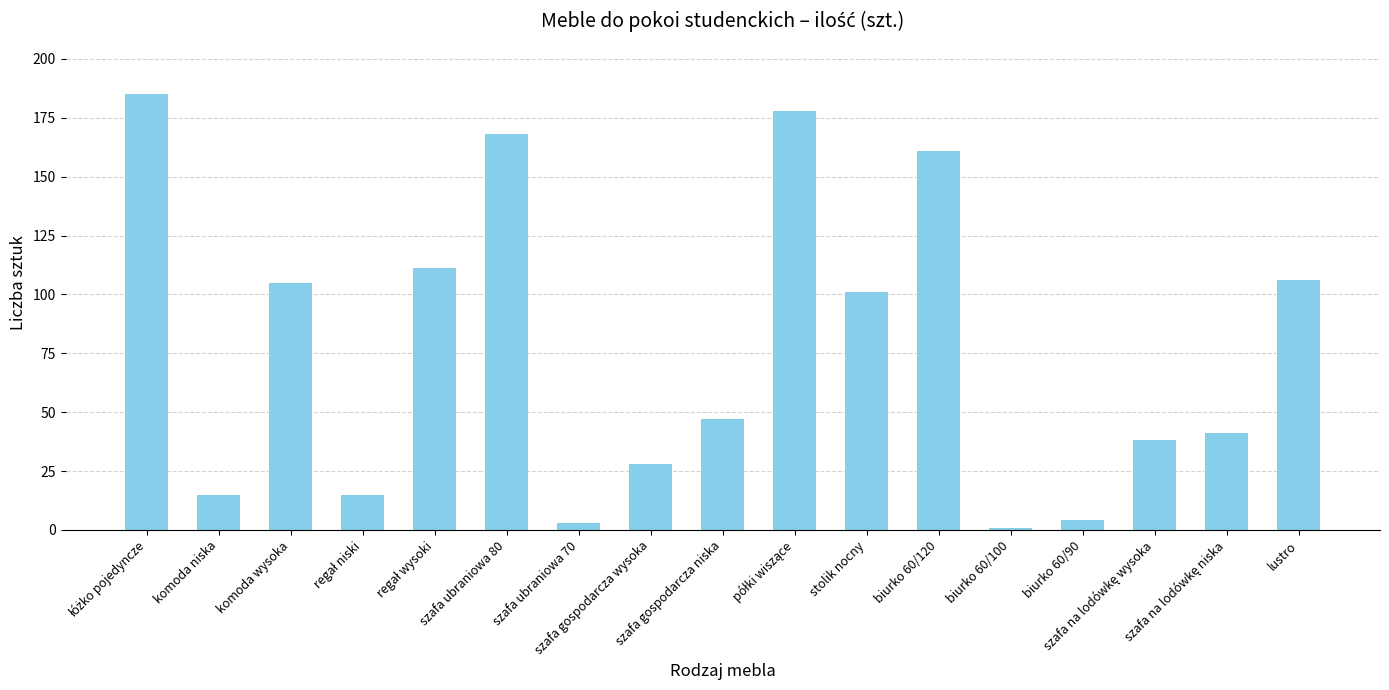

What position from the left is szafa gospodarcza wysoka?

8